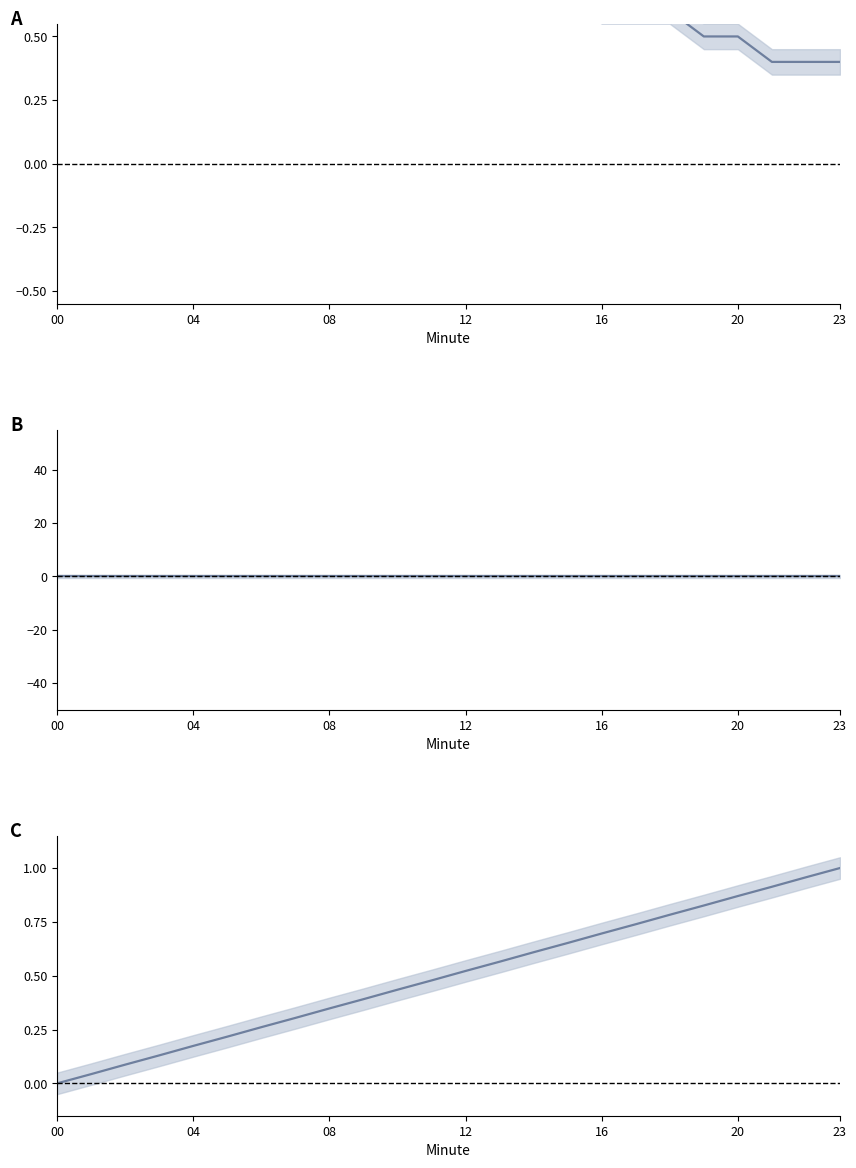

What is the highest value of the C series series?

1.0